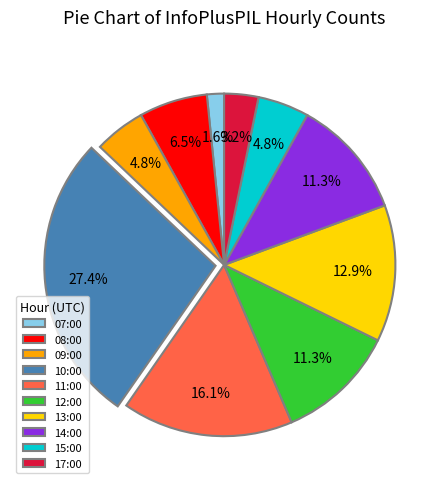

What is the ratio of the value at 14:00 to the value at 10:00?

0.4